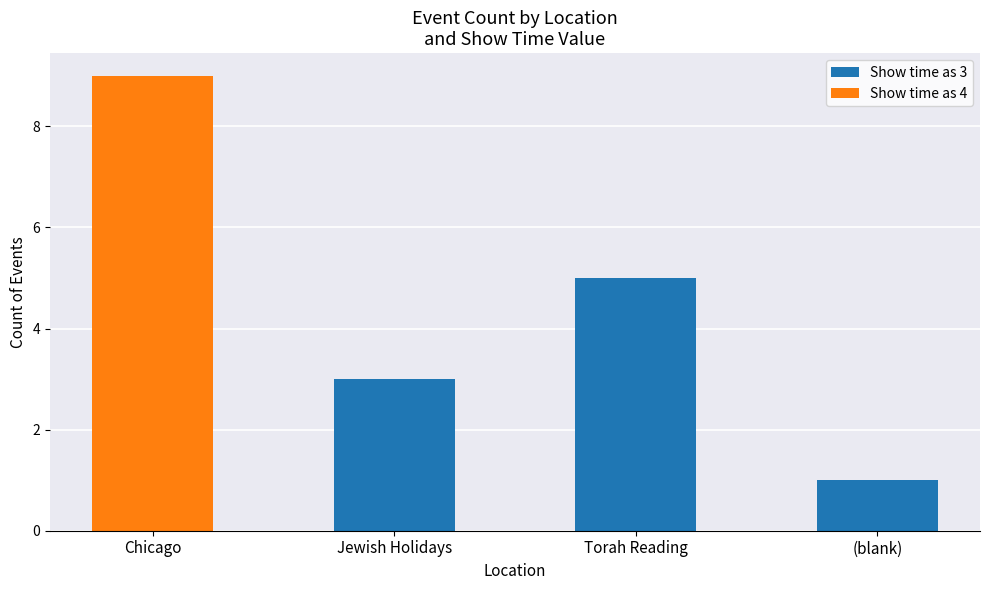

At which category is the sum across all series the highest?

Chicago